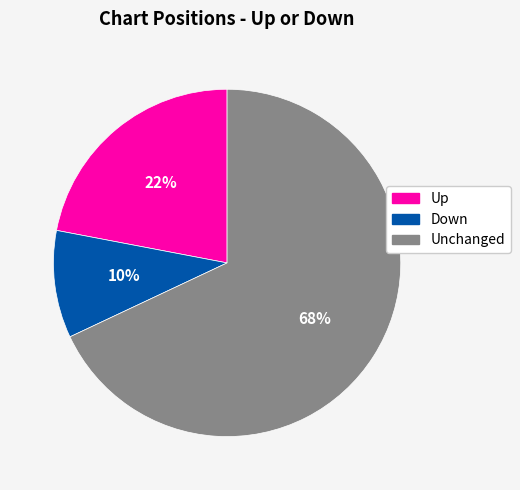

Does any single category account for the majority?

Yes